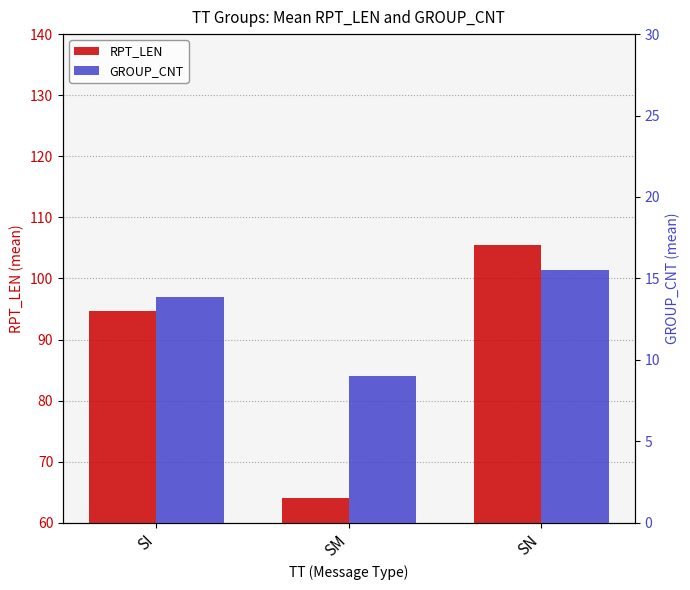

Reading left to right, what are all the values shown in this chart?

RPT_LEN: SI=94.7	SM=64.0	SN=105.5
GROUP_CNT: SI=13.9	SM=9.0	SN=15.5